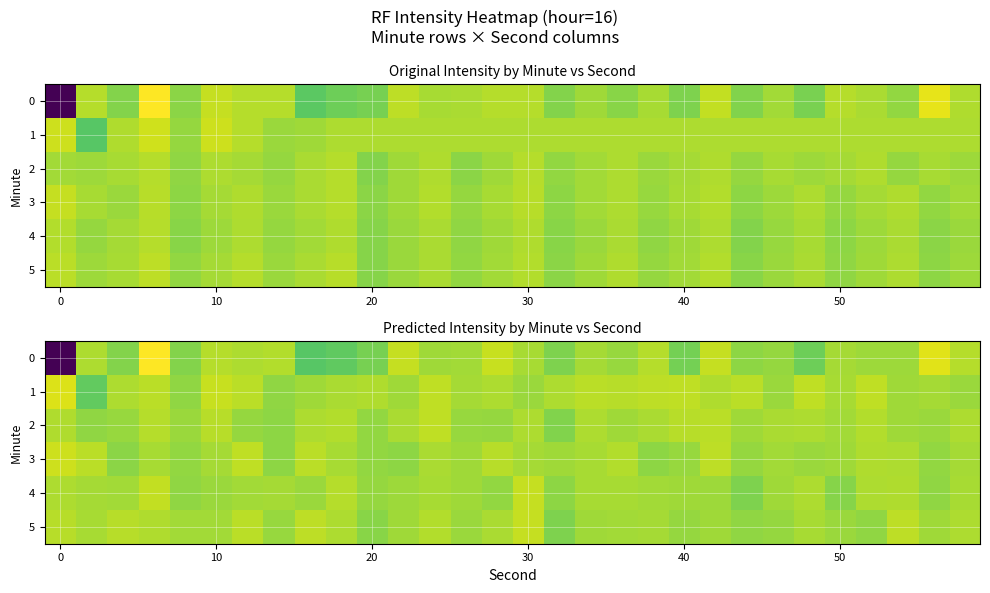

The value of row_2 at 27 is -131.0. True or false?

True